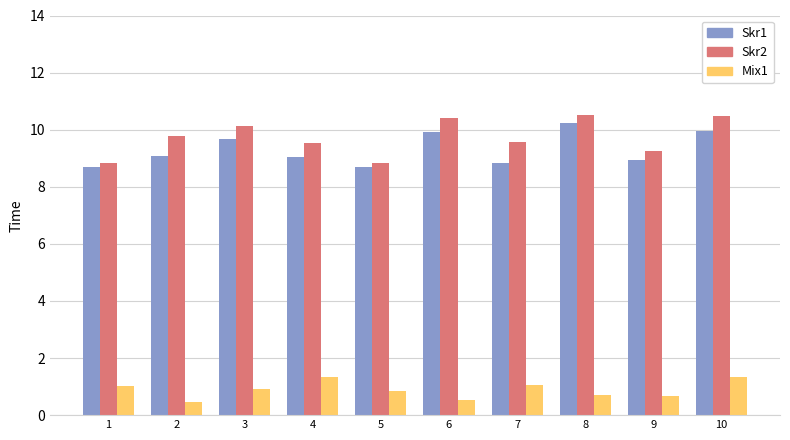

What is the smallest value displayed?

0.5